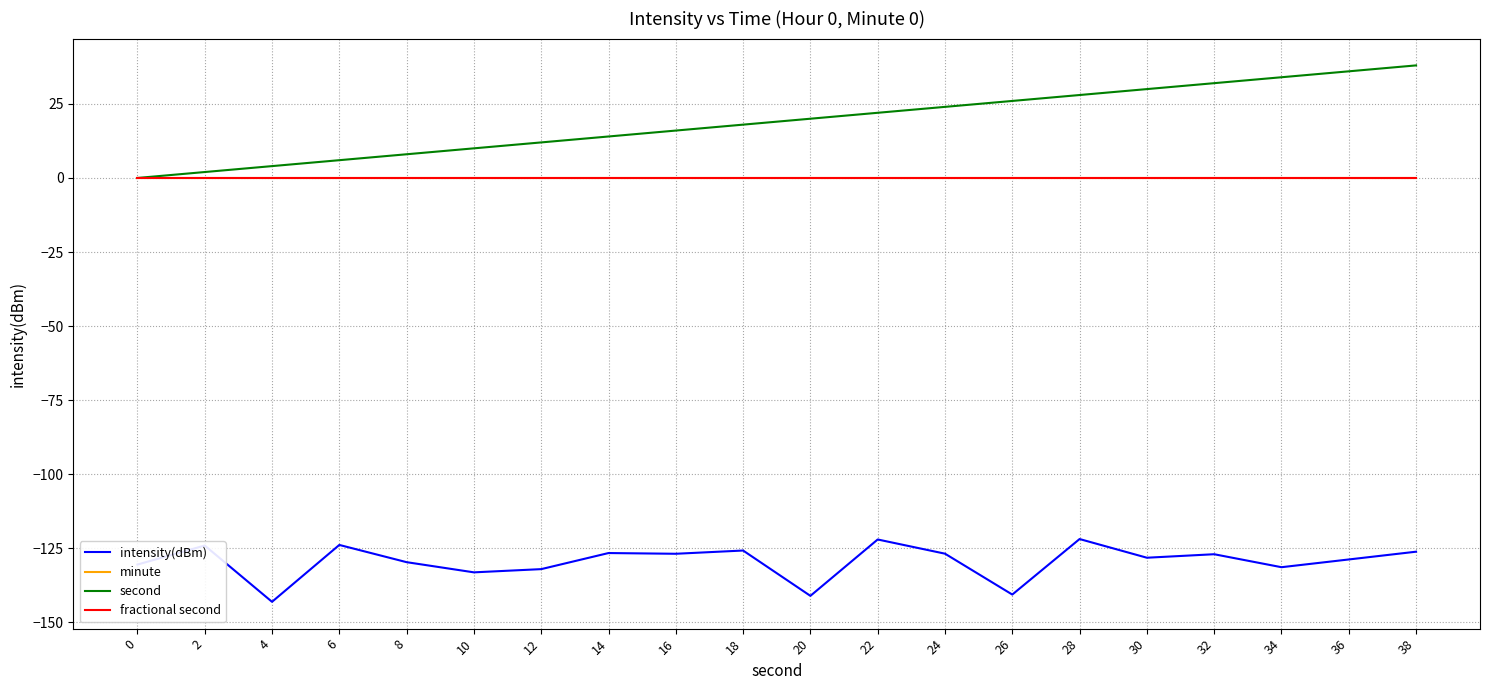

Does the chart display data point markers on the line(s)?

No